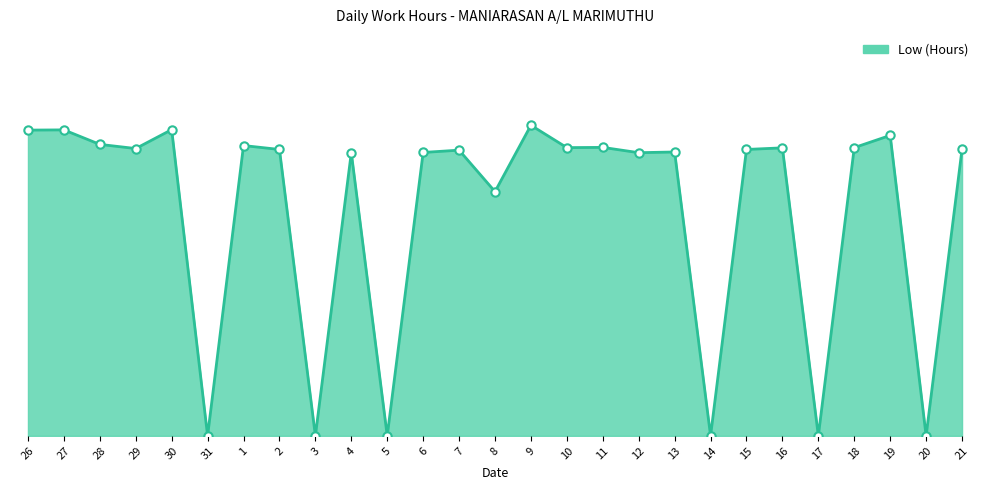

Is this an area chart (filled region under the line)?

Yes